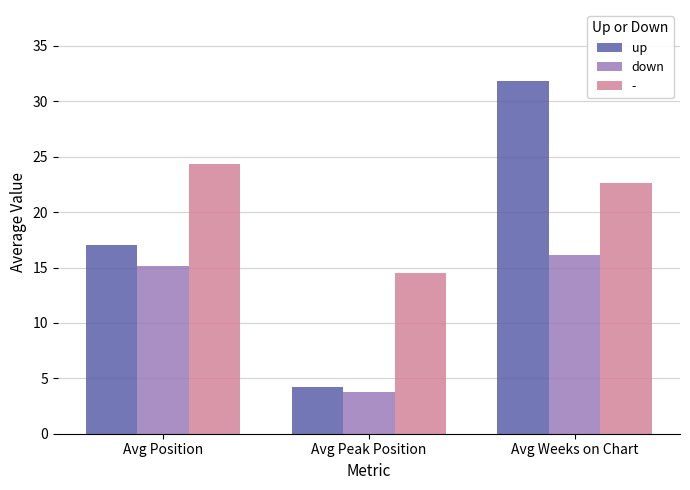

What is the difference between the maximum and minimum values in the down series?

12.4